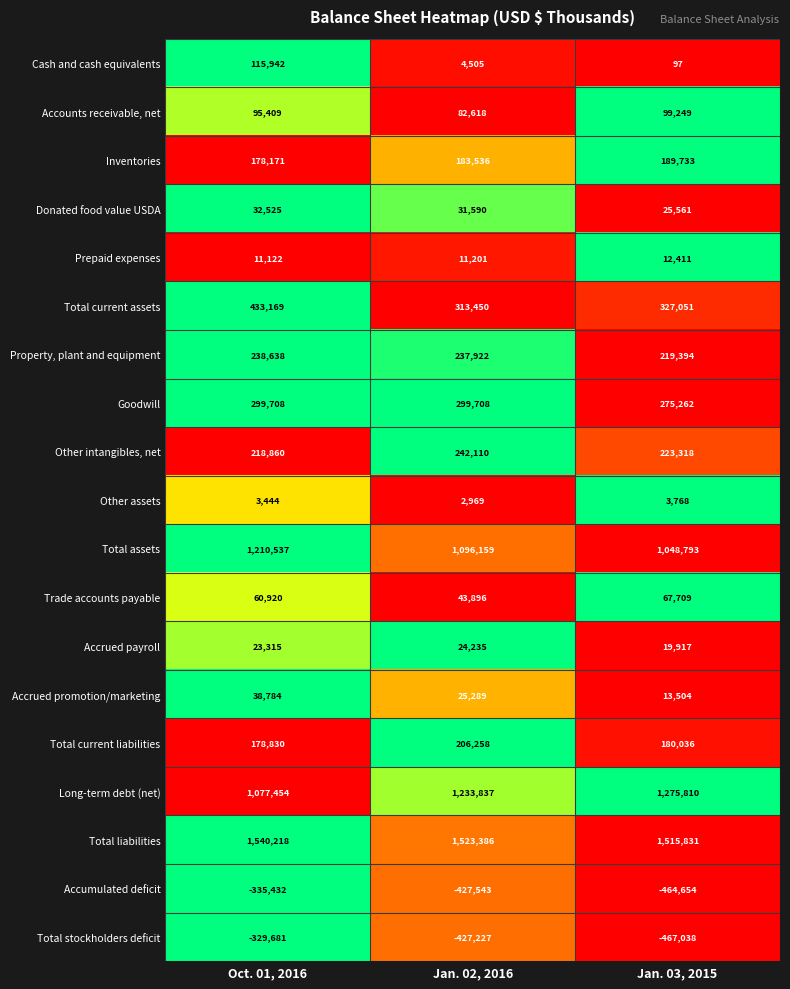

What is the difference between the highest and lowest values at Jan. 03, 2015?

1982869